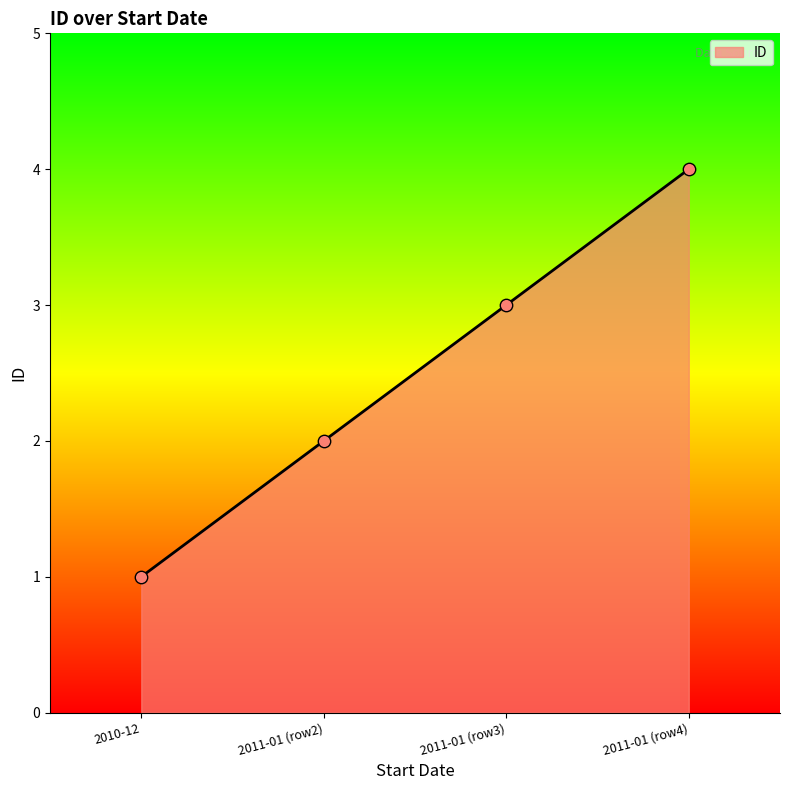

Which has a higher value, 2011-01 (row4) or 2011-01 (row3)?

2011-01 (row4)